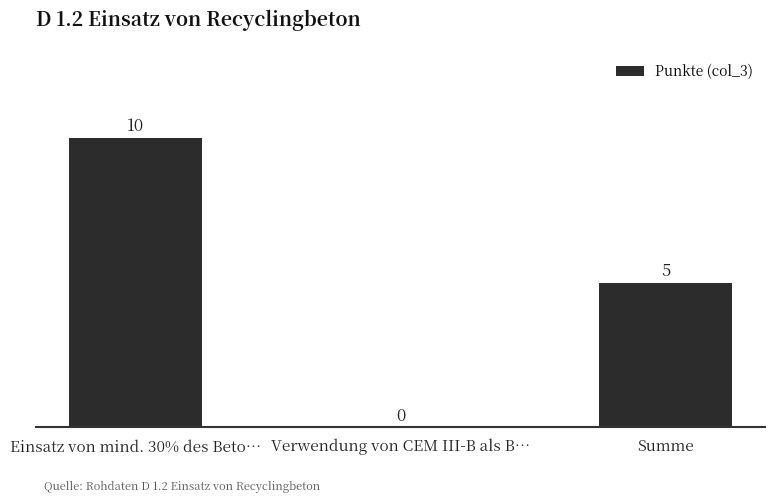

The chart shows a value of 0 at Verwendung von CEM III-B als B…. True or false?

True